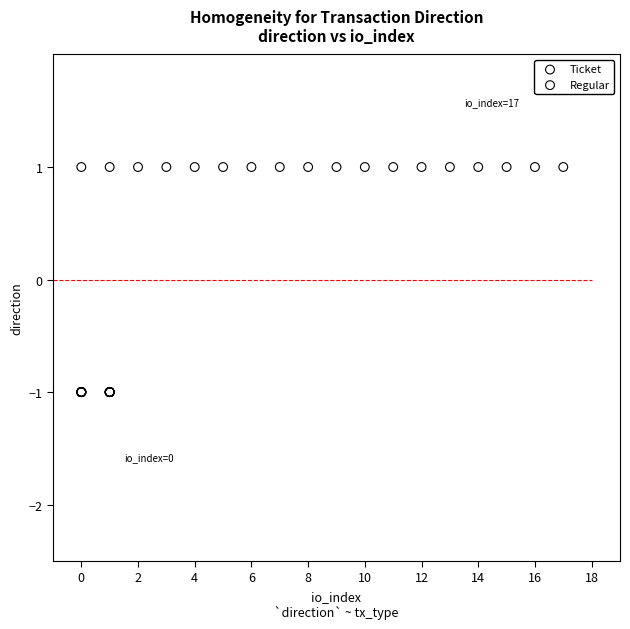

Which series reaches the maximum Y coordinate?

Regular